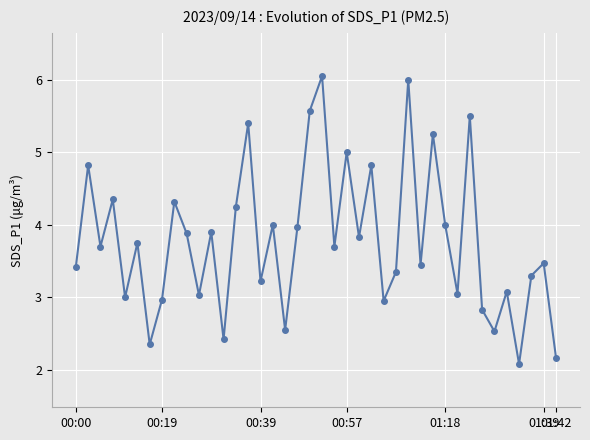

What is the average value?

3.8